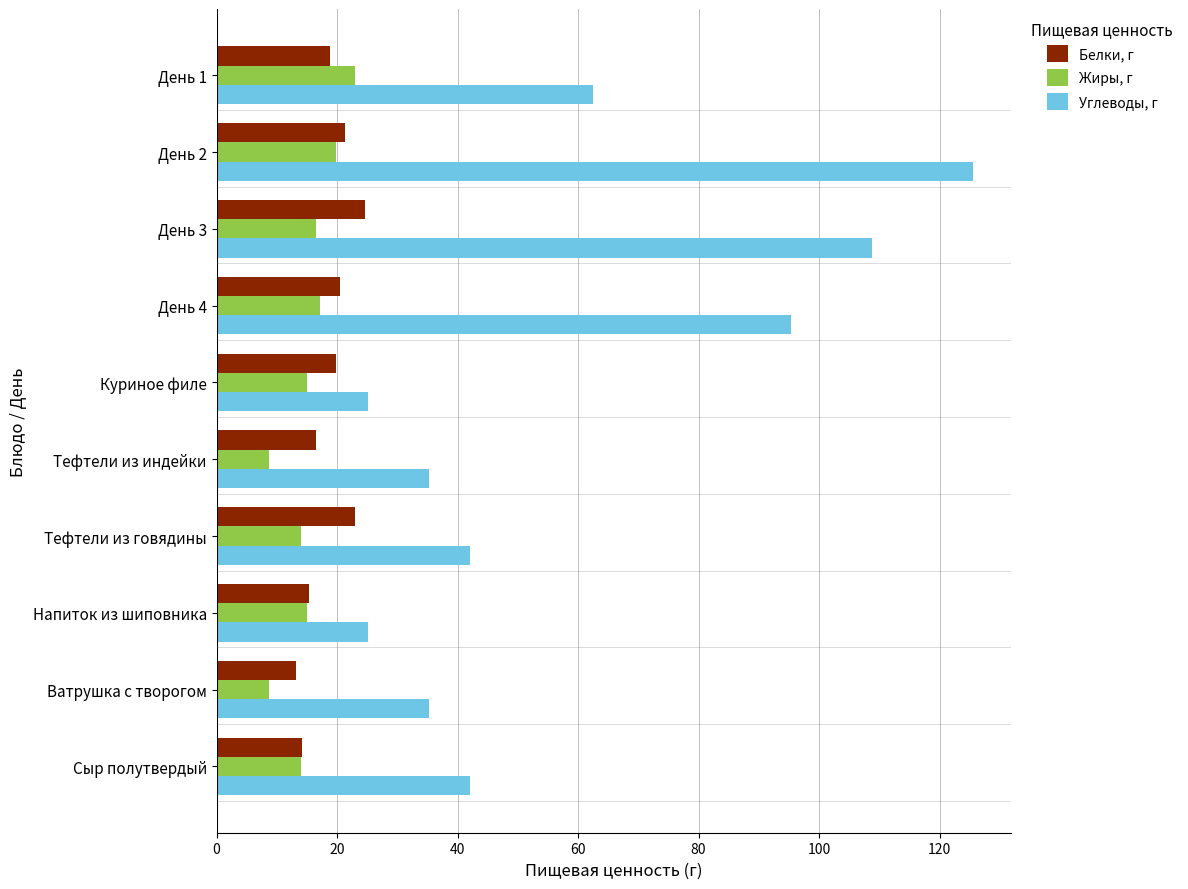

Between День 1 and День 4, which series saw the biggest shift?

Углеводы, г